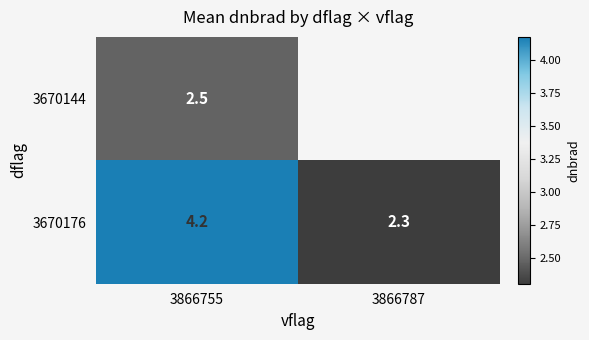

Is the value of 3670176 at 3866755 greater than the value of 3670144 at 3866755?

Yes